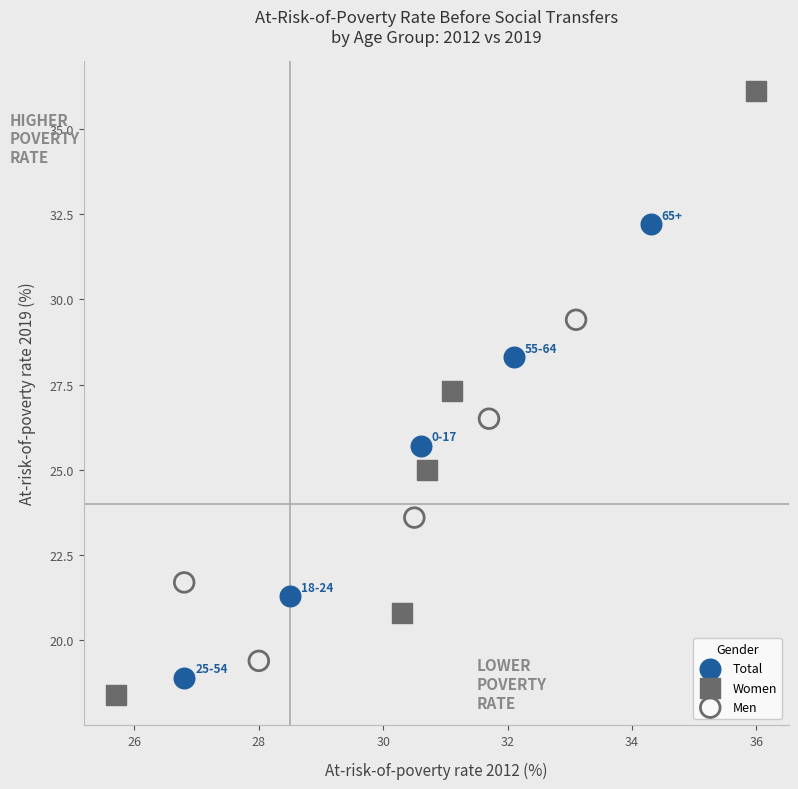

Which series reaches the maximum Y coordinate?

Women